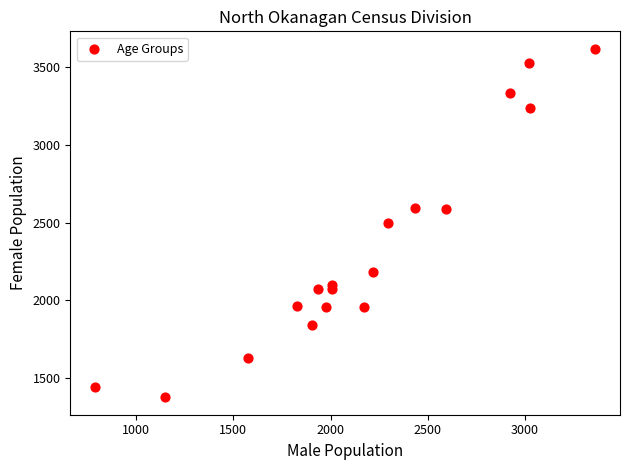

What is the range of Y values (max minus min)?

2245